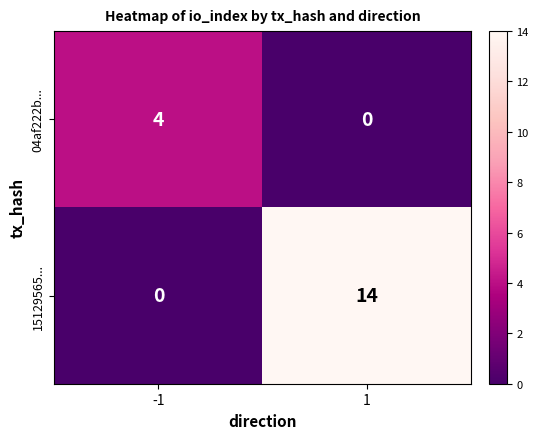

What is the maximum value for 15129565...?

14